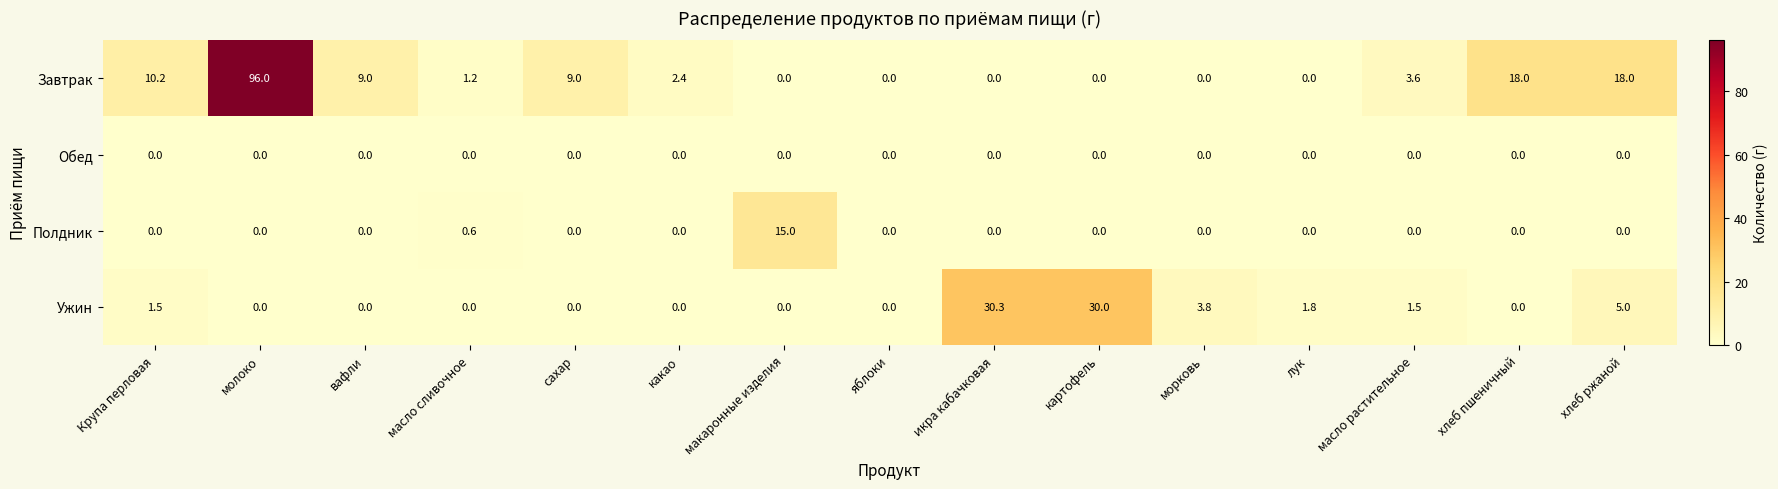

Which label corresponds to the largest value in the chart?

молоко